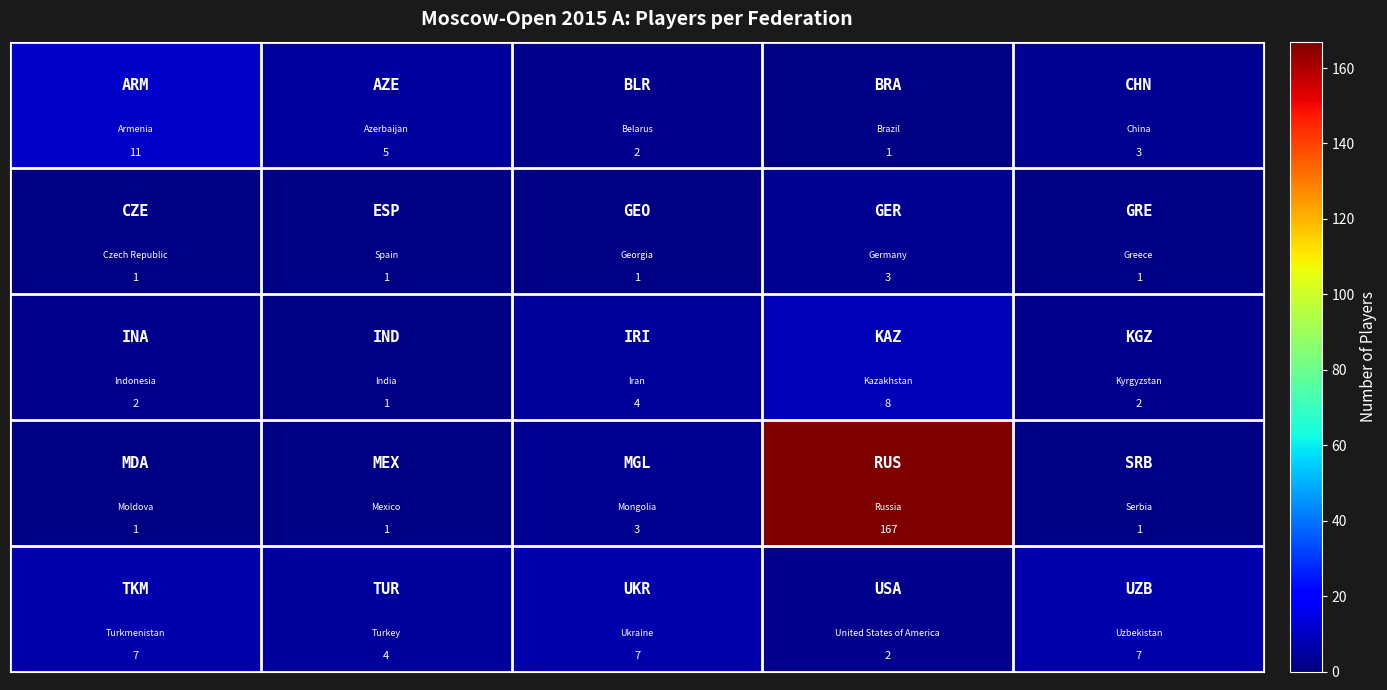

At how many categories does at least one series exceed 15?

1